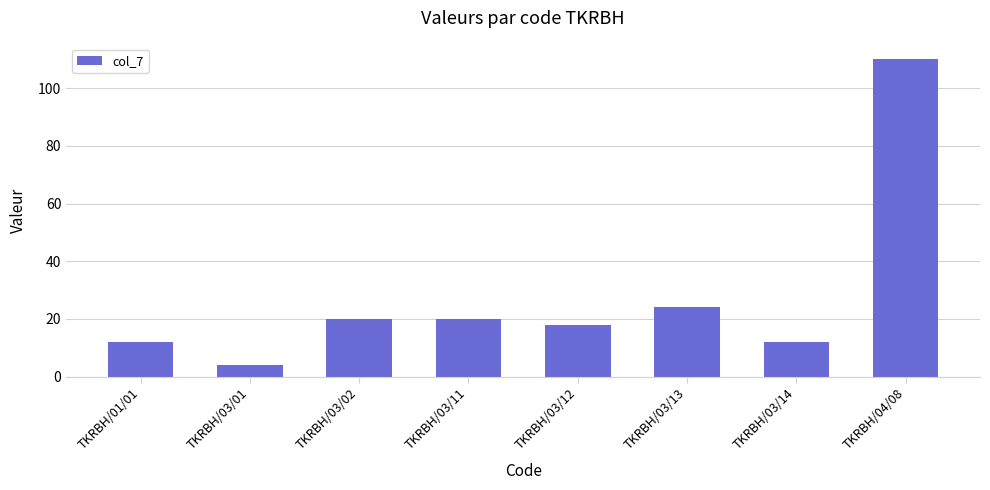

Where is the data nearest to the value 57?

TKRBH/03/13